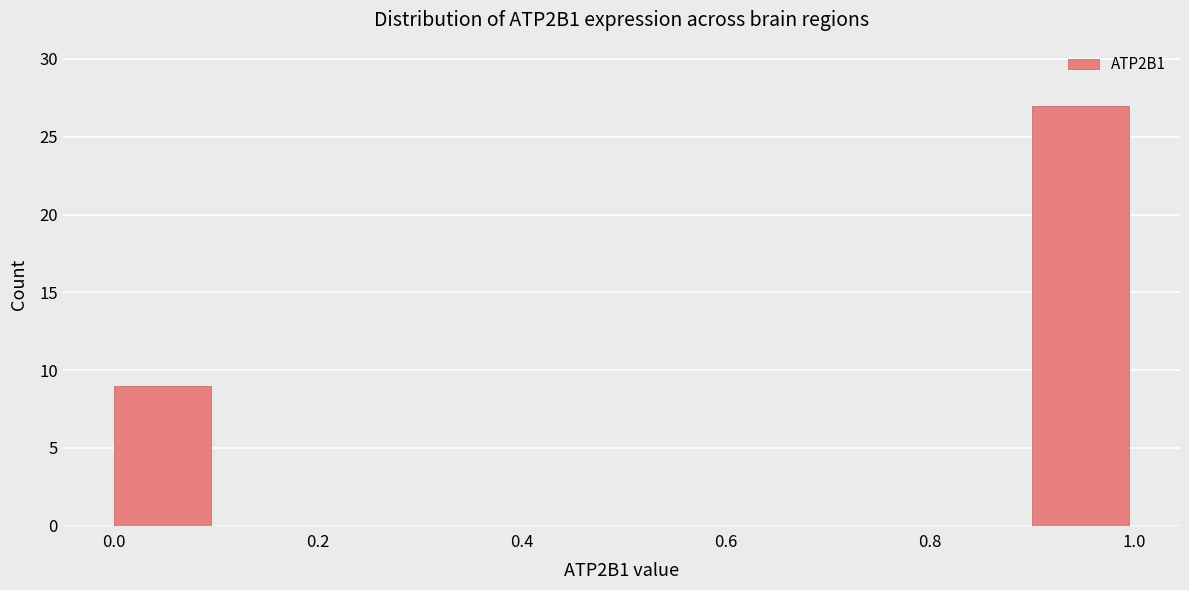

How tall is the bar that spans 0.0 to 0.1 on the x-axis? The values are not printed on the chart, so give them approximately, as read against the axis.

9